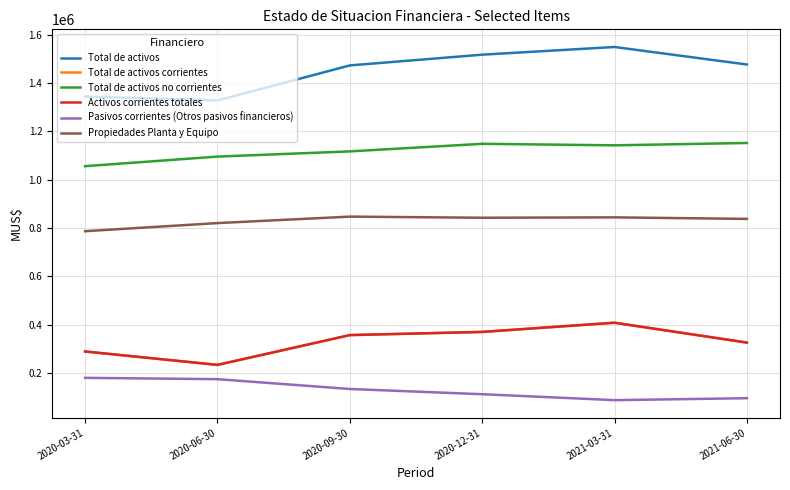

Does the chart display data point markers on the line(s)?

No